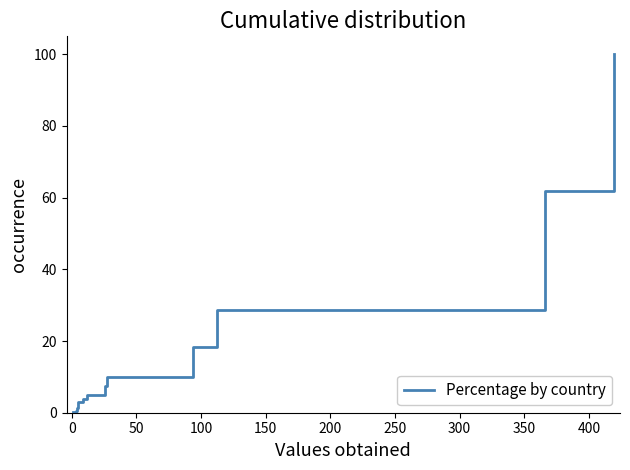

How many values exceed 3?

9